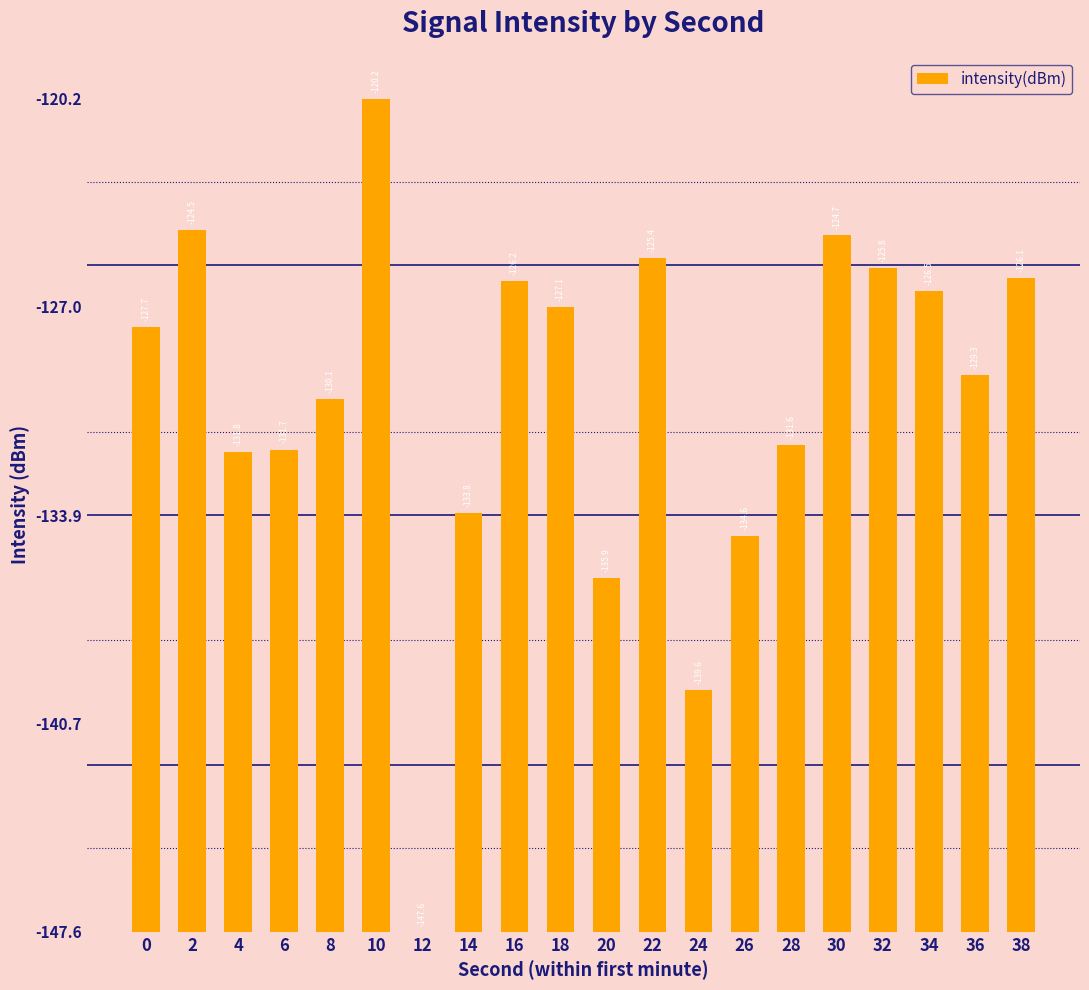

Which label corresponds to the largest value in the chart?

10